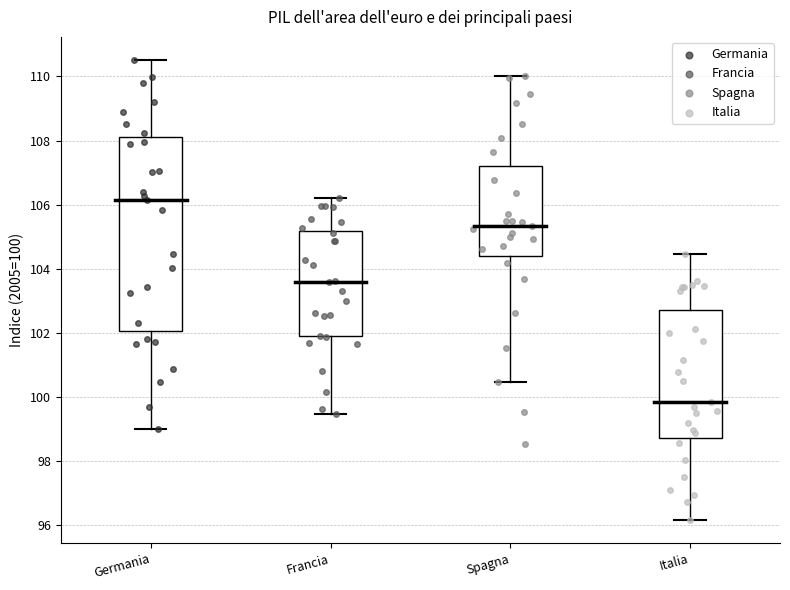

Reading left to right, read every box against the y-axis: the position of its median line, the range the box covers, and the ends of its whiskers. The values are not printed on the chart, so give them approximately, as read against the axis.

Germania: median 106.2, box 102.0 to 108.0, whiskers 99.0 to 110.6
Francia: median 103.6, box 101.8 to 105.2, whiskers 99.4 to 106.2
Spagna: median 105.4, box 104.4 to 107.2, whiskers 100.4 to 110.0
Italia: median 99.8, box 98.8 to 102.8, whiskers 96.2 to 104.4